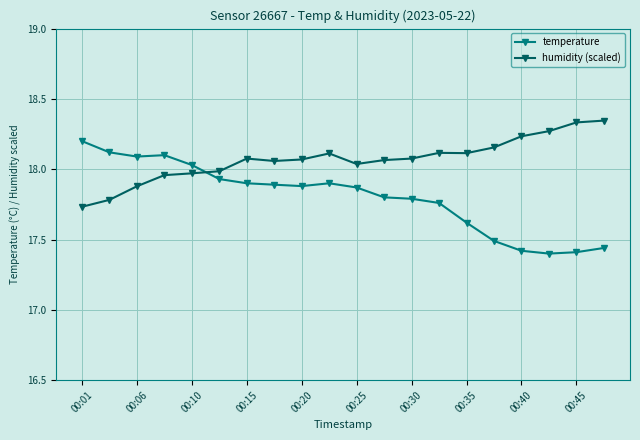

What is the difference between the maximum and minimum values in the humidity (scaled) series?

0.6